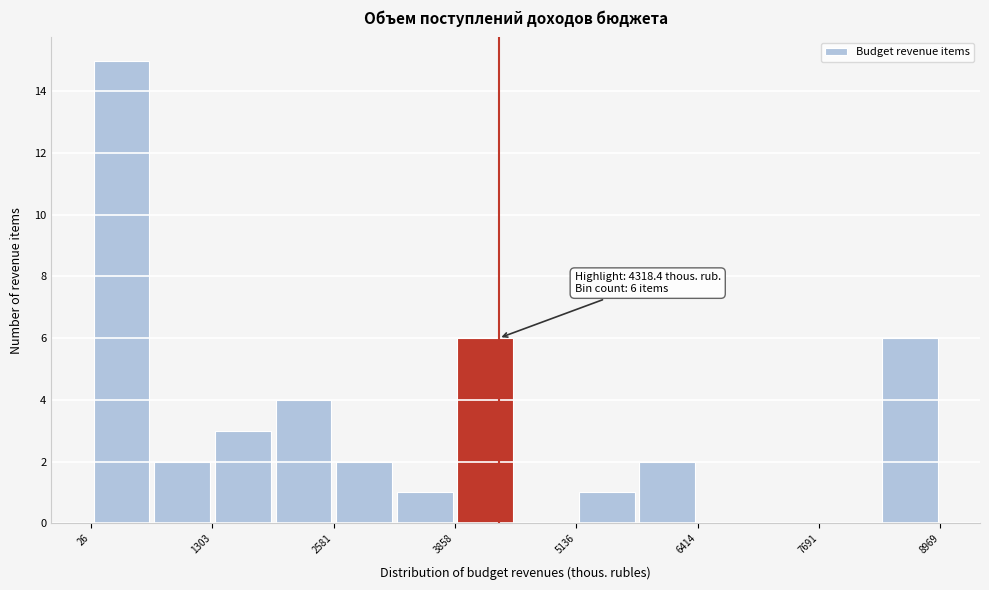

Around what value on the x-axis is the tallest bar? Give the approximate position of its centre, as read against the axis.

400